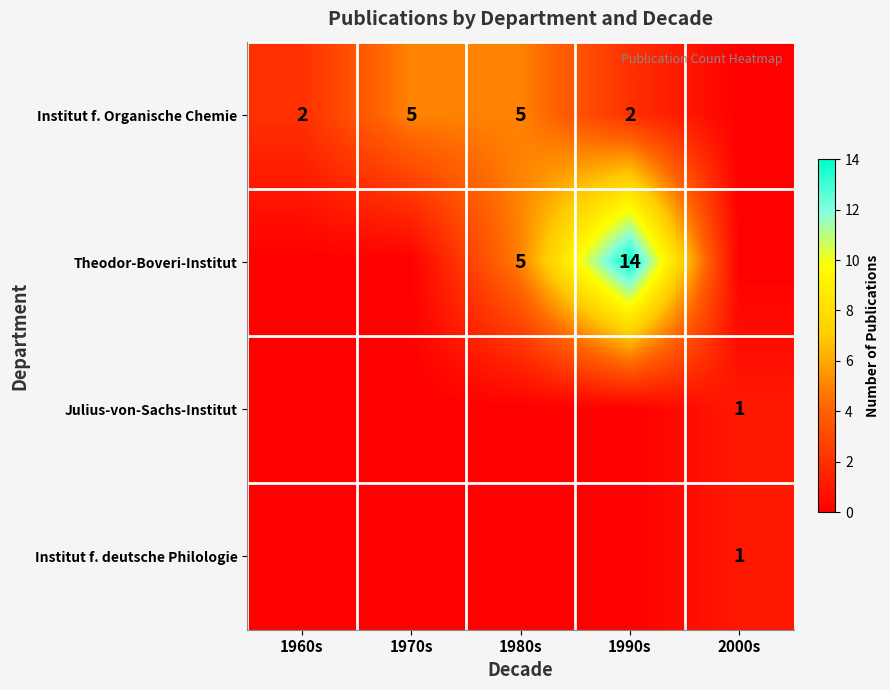

At how many categories does at least one series exceed 9?

1